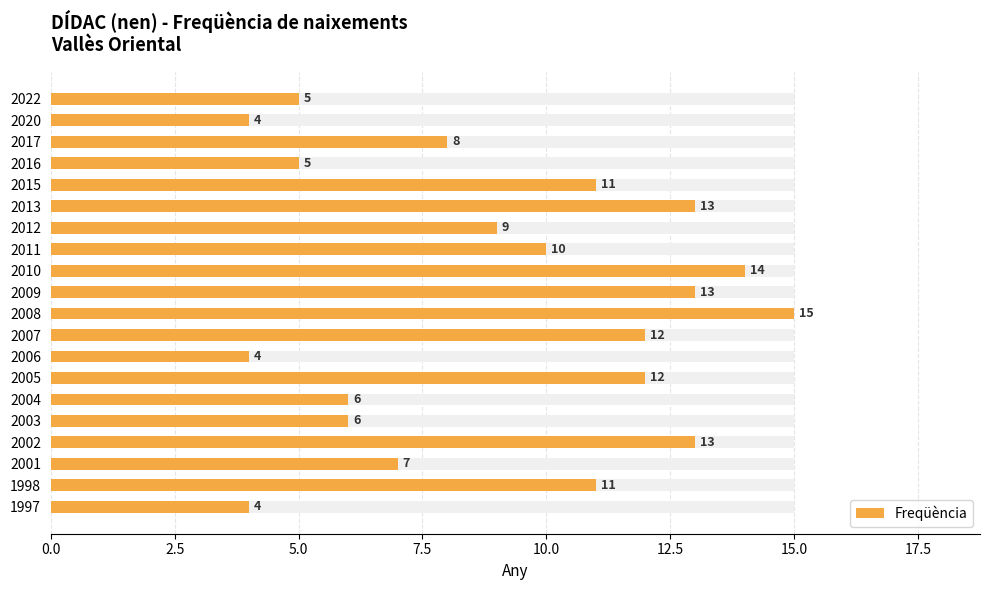

What is the sum of all values?

182